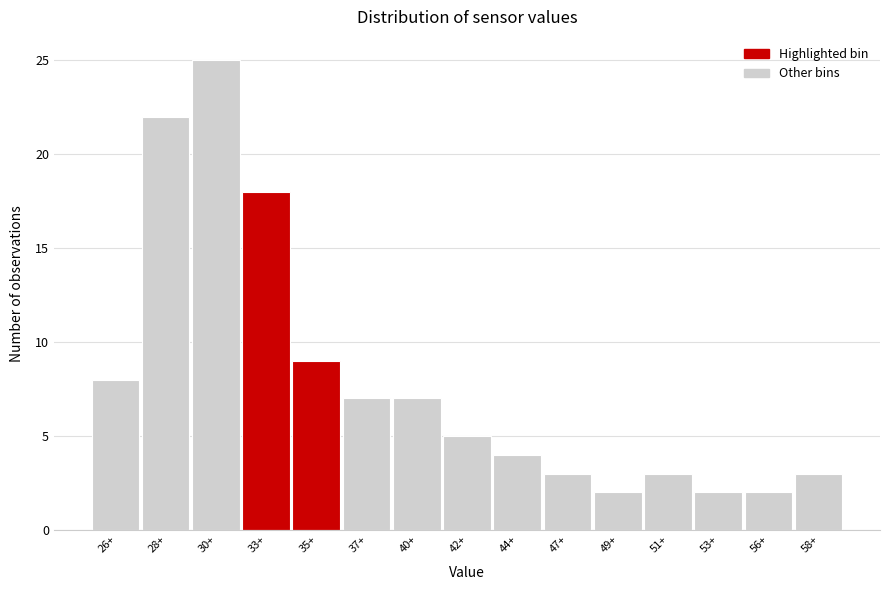

Reading right to left, transcribe all the data shown in this chart.

58+=3	56+=2	53+=2	51+=3	49+=2	47+=3	44+=4	42+=5	40+=7	37+=7	35+=9	33+=18	30+=25	28+=22	26+=8